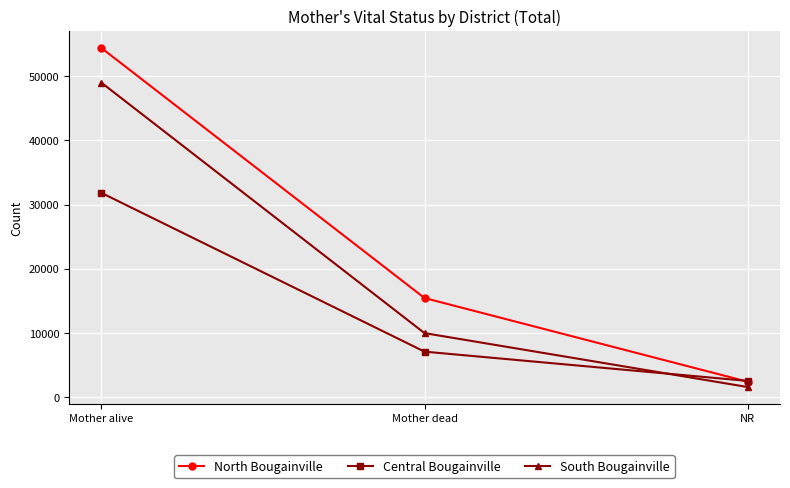

What is the spread (max minus min) of values at Mother alive?

22568